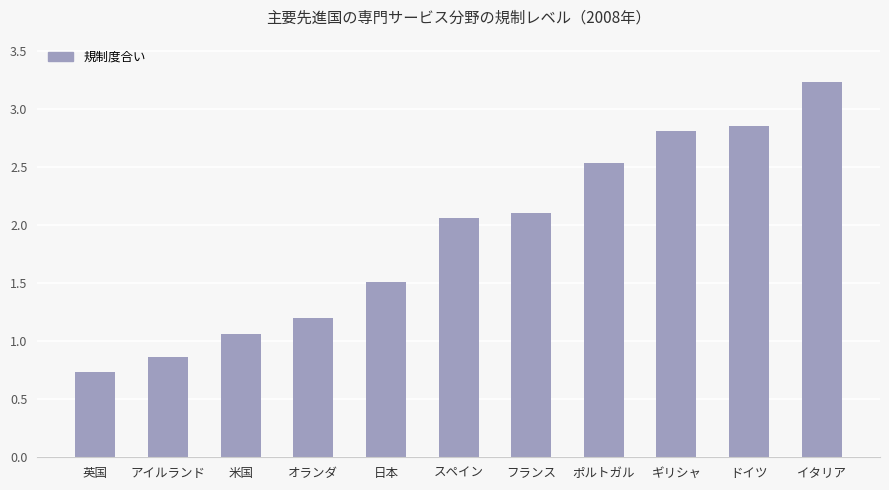

What position from the right is イタリア?

1